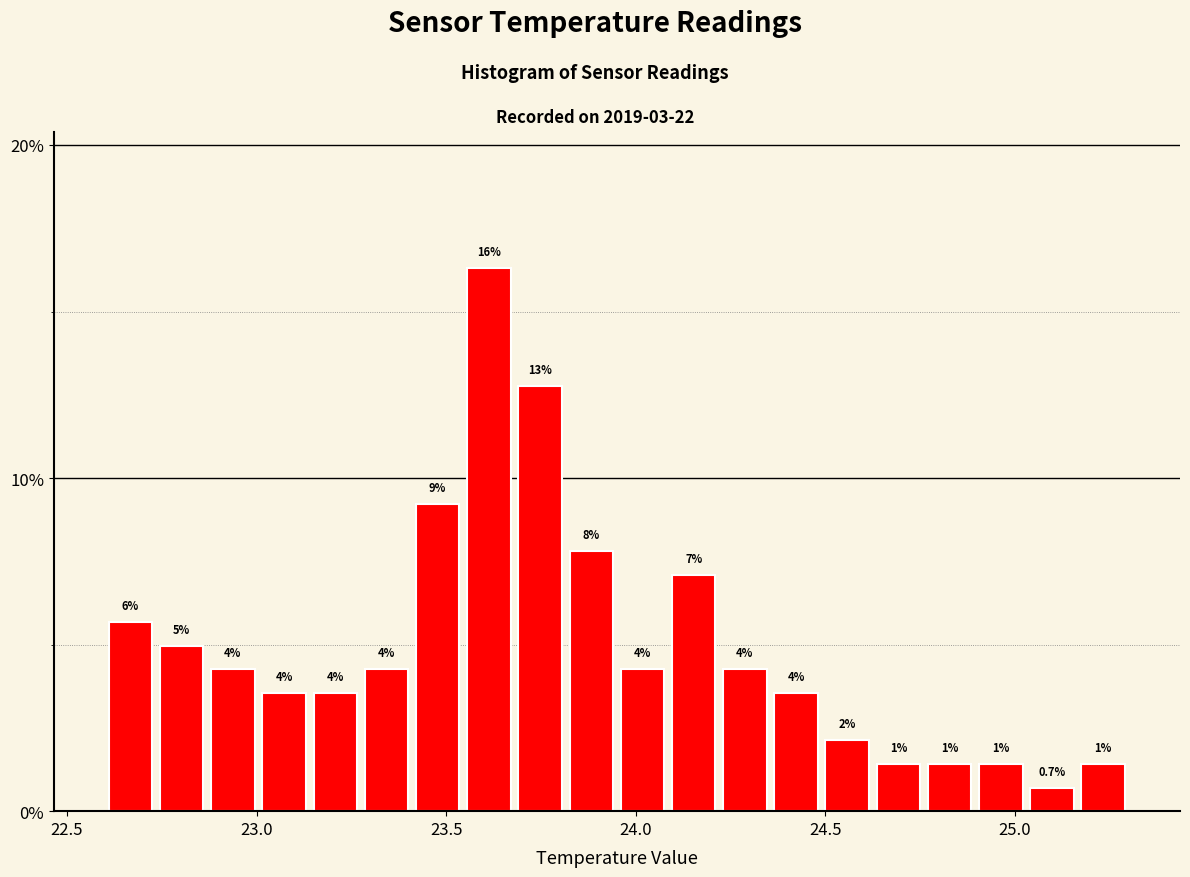

Around what value on the x-axis is the tallest bar? Give the approximate position of its centre, as read against the axis.

23.60